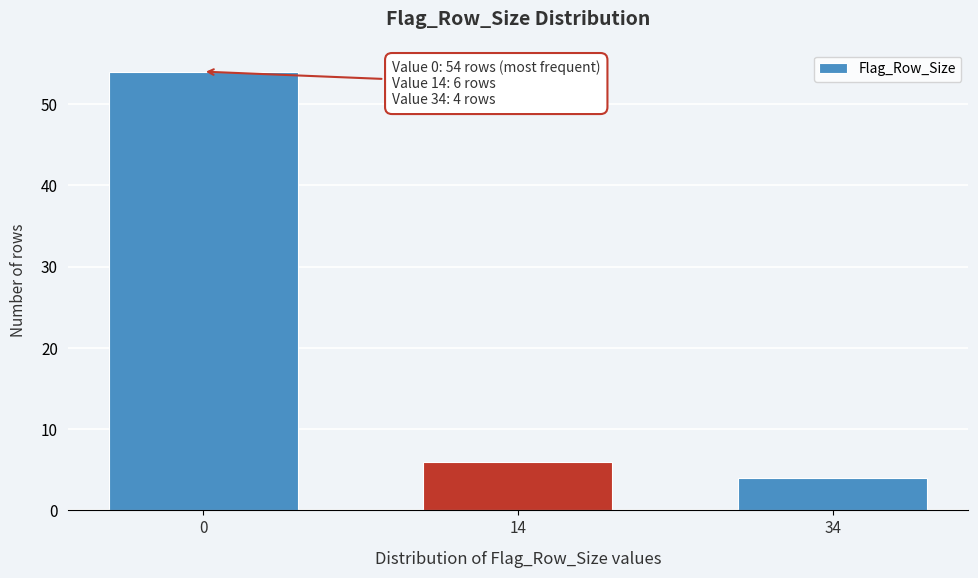

Reading left to right, extract all data points from this chart.

54	6	4